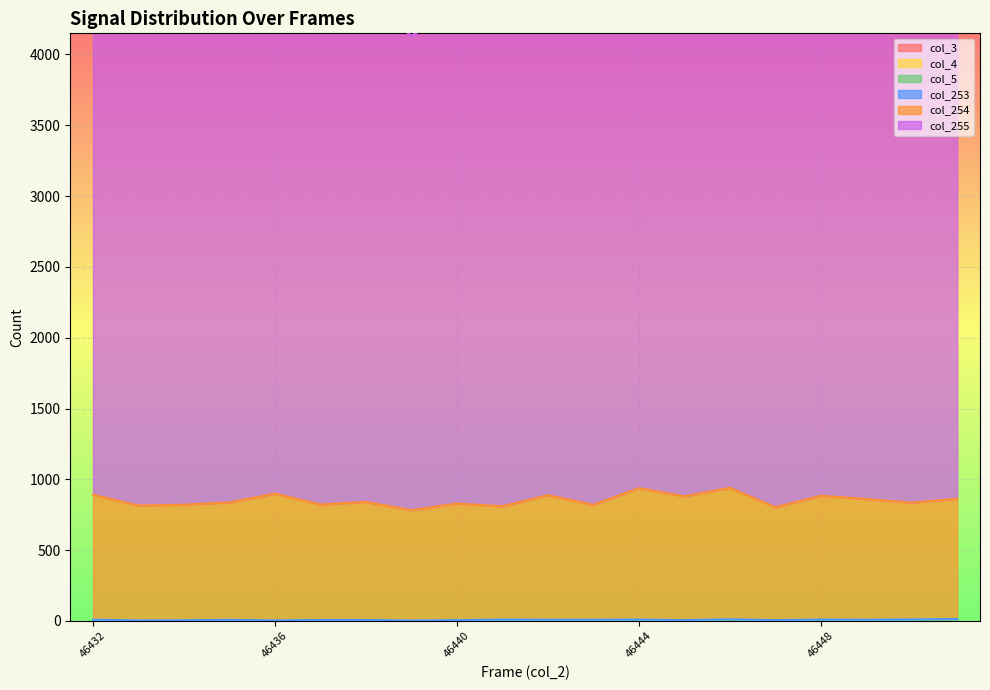

At which label is col_5 closest to 0?

46432